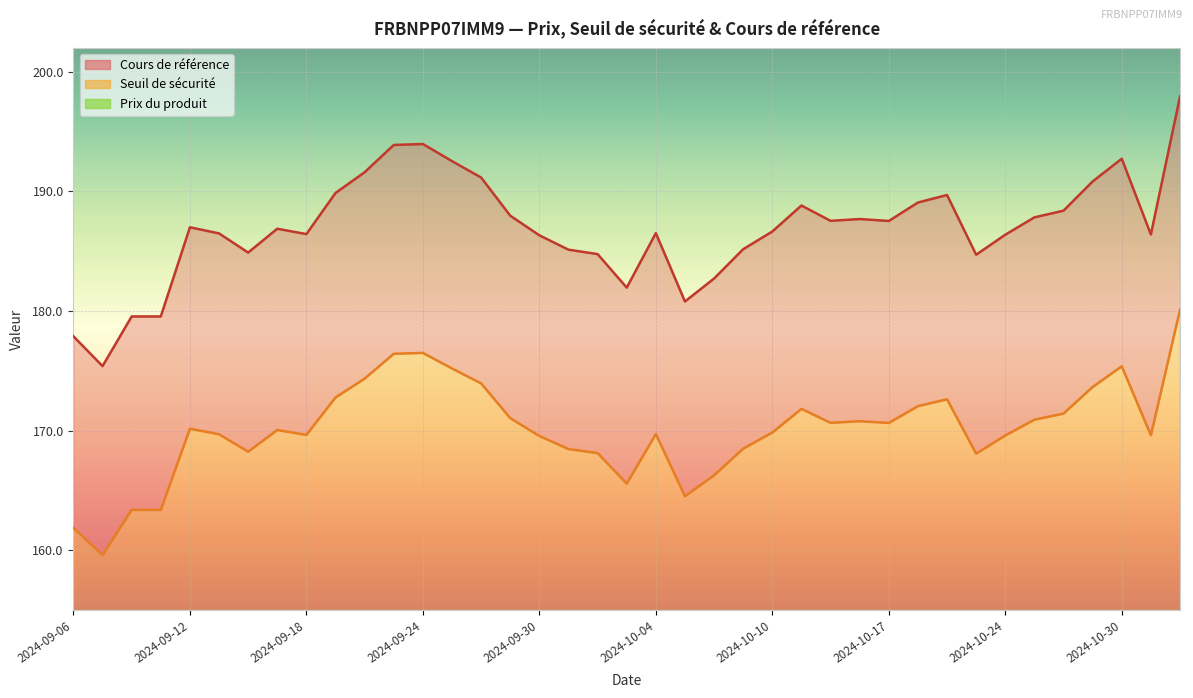

What is the average value of the Prix du produit series?

7.0